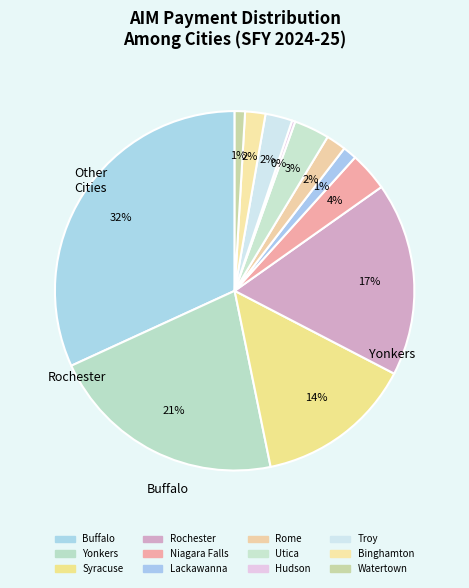

What percentage is the Rochester slice, to the nearest percent?

17%